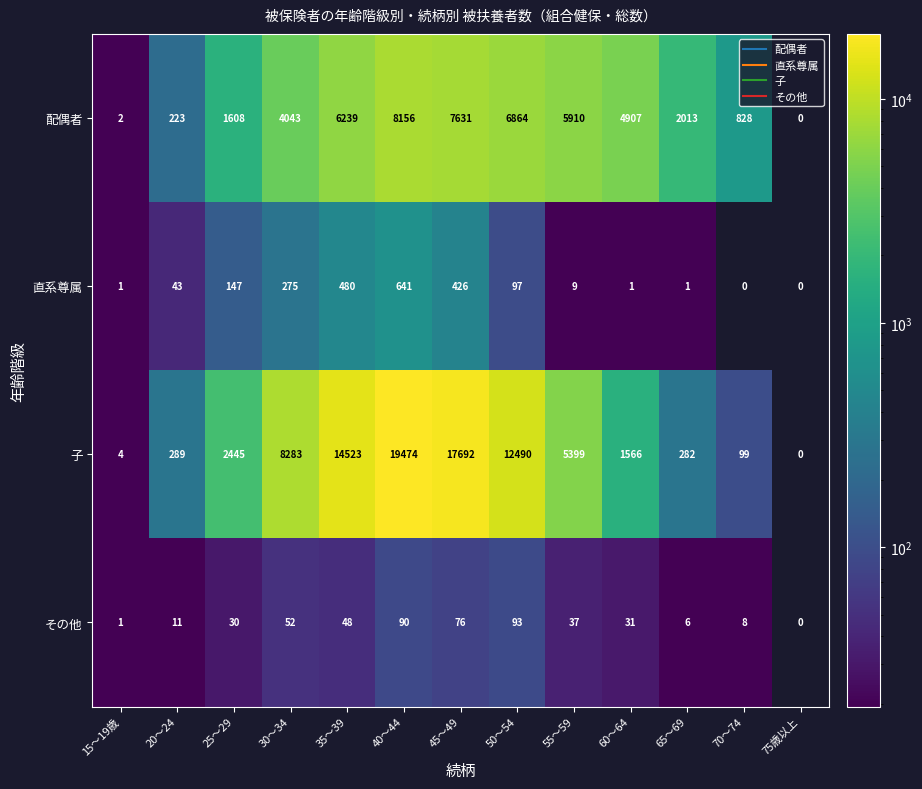

Which category has the lowest value in the その他 series?

75歳以上